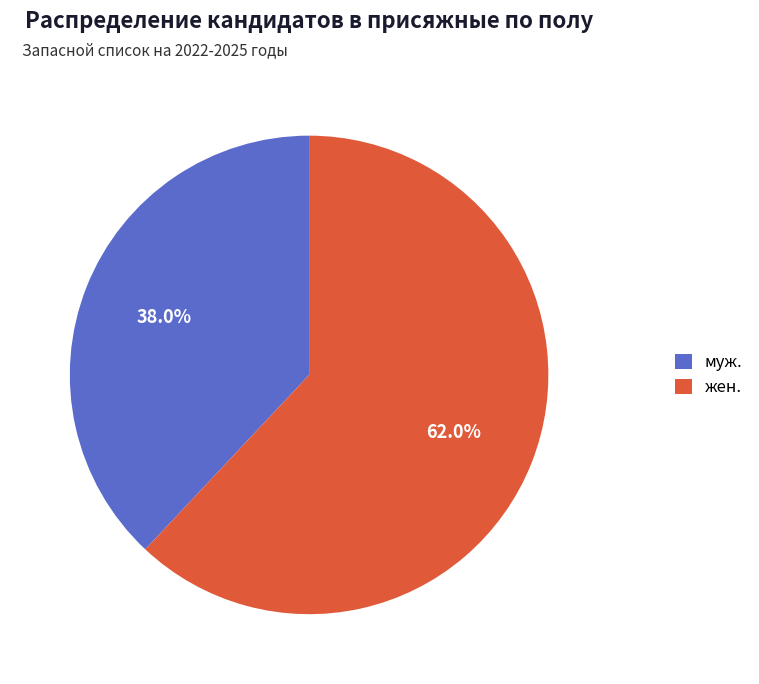

The жен. slice represents 51% of the pie. True or false?

False